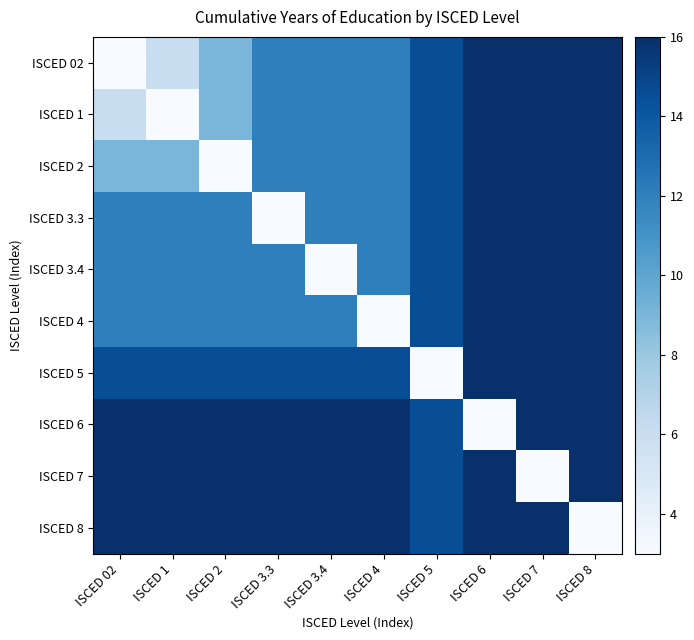

Rank the series by their maximum value, from lowest to highest.

Index 1 (ISCED 02), Index 2 (ISCED 1), Index 3 (ISCED 2), Index 4 (ISCED 3.3), Index 5 (ISCED 3.4), Index 6 (ISCED 4), Index 7 (ISCED 5), Index 8 (ISCED 6), Index 9 (ISCED 7), Index 10 (ISCED 8), ISCED 02, ISCED 1, ISCED 2, ISCED 3.3, ISCED 3.4, ISCED 4, ISCED 5, ISCED 6, ISCED 7, ISCED 8